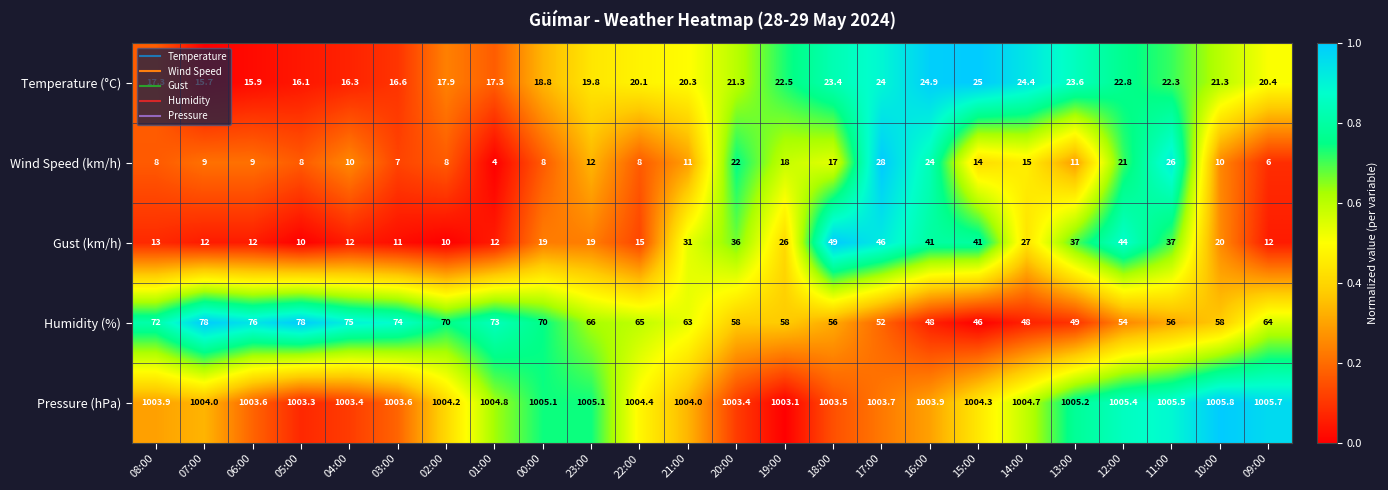

Which series has the widest spread of values?

Gust (km/h)